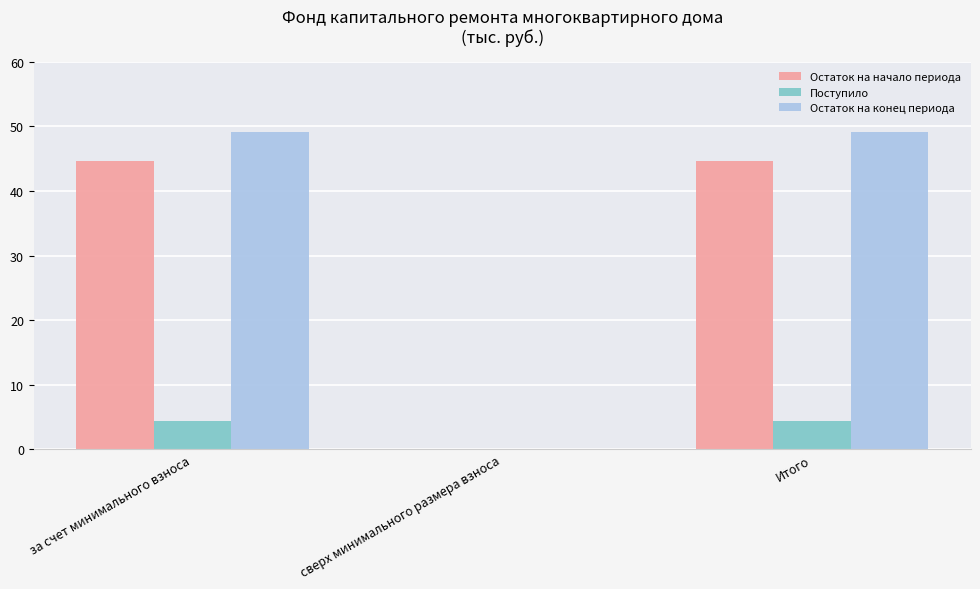

Which series has the widest spread of values?

Остаток на конец периода